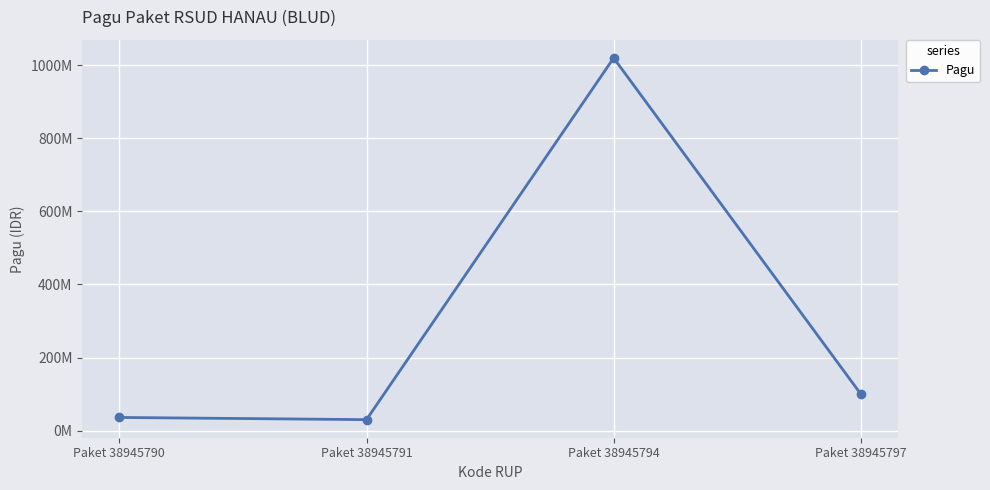

What is the difference between the values at Paket 38945791 and Paket 38945790?

6000000